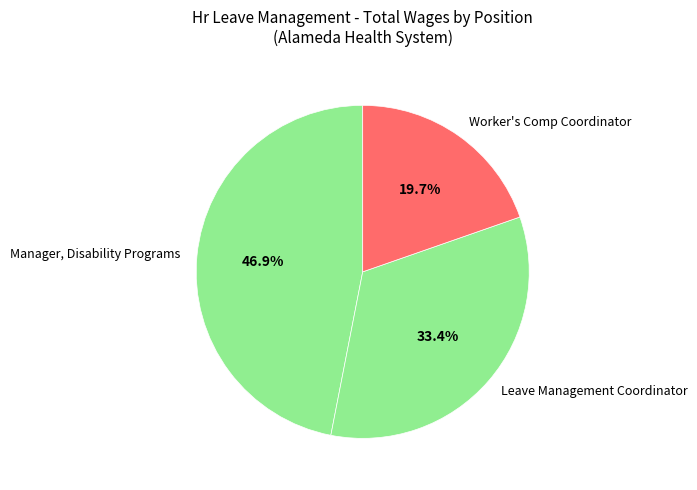

Is there a majority slice in this chart?

No